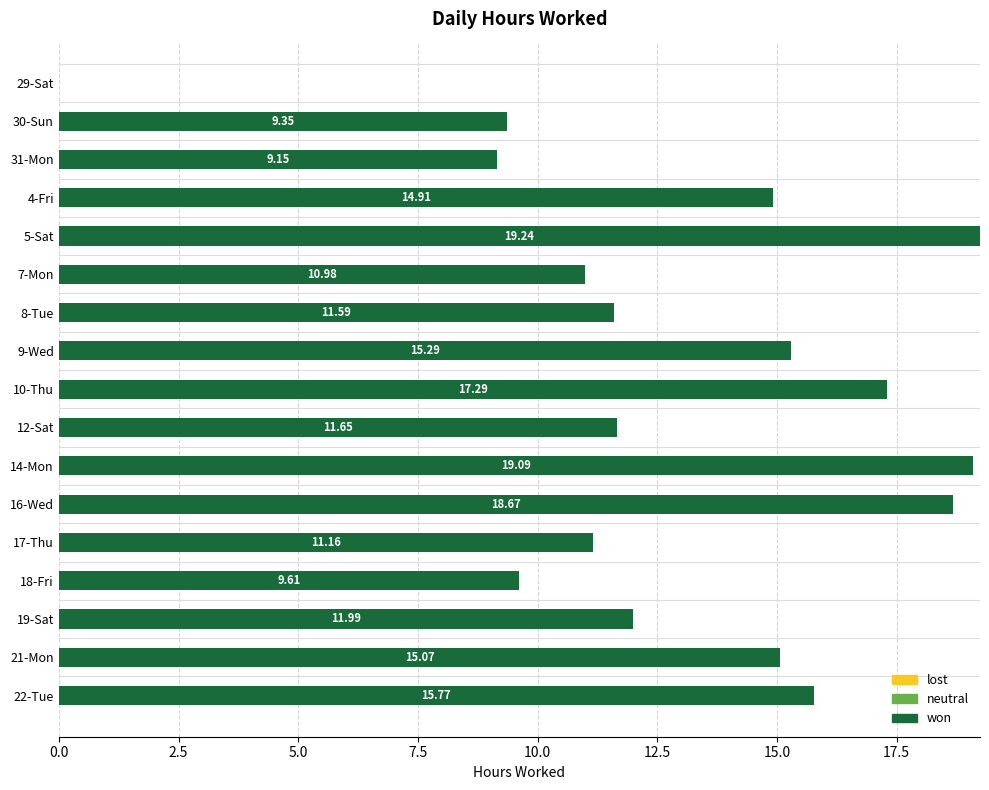

What is the change in value from 30-Sun to 5-Sat?

+9.9